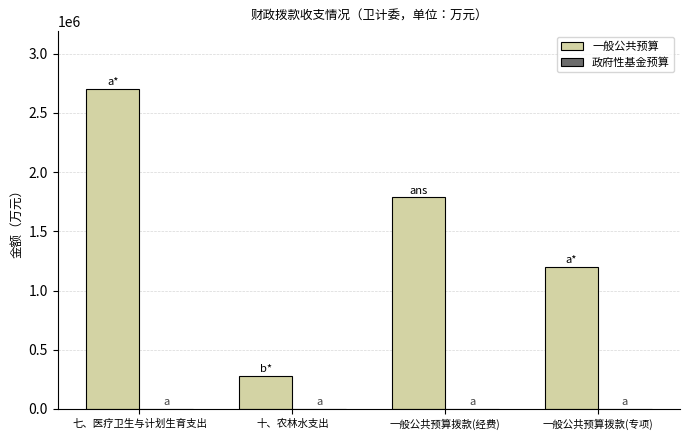

How many bars are there in total?

4